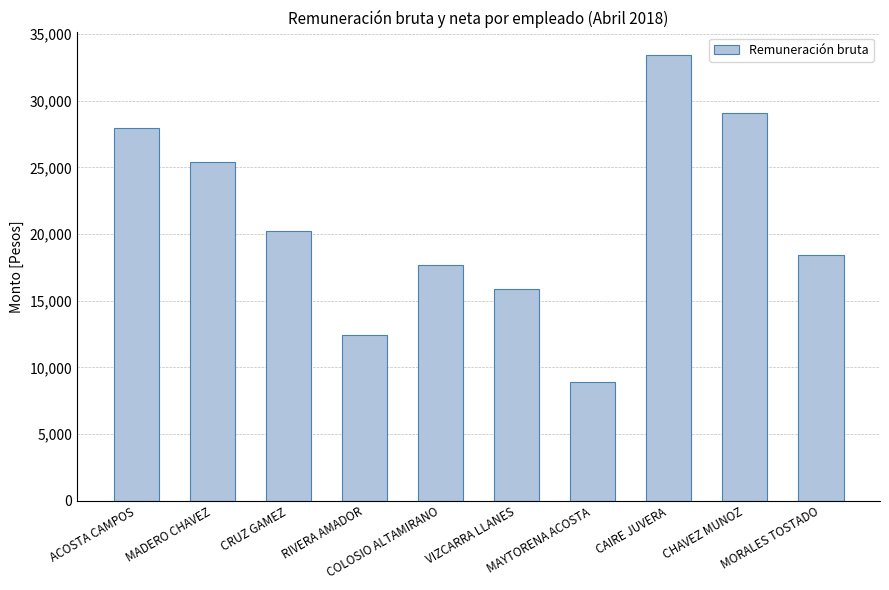

Reading left to right, what are all the values shown in this chart?

27971.5	25395.0	20257.8	12430.4	17702.3	15872.5	8893.6	33441.4	29072.7	18414.1